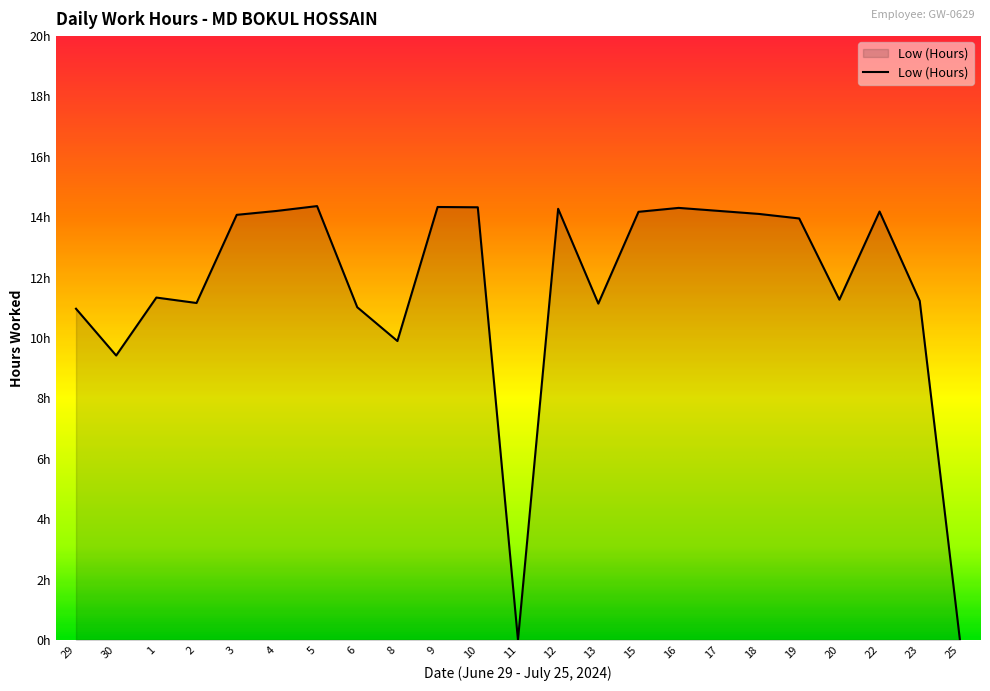

The value at 1 is 7.5. True or false?

False